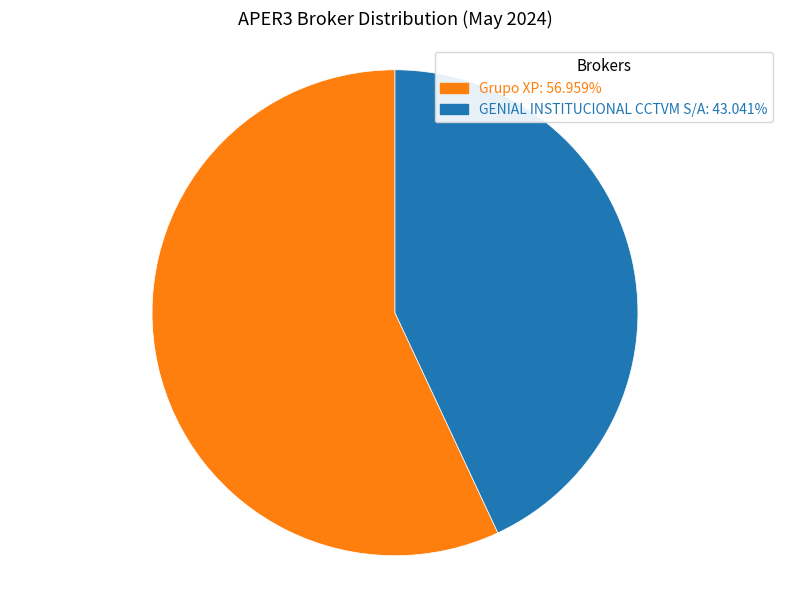

Combined, do GENIAL INSTITUCIONAL CCTVM S/A and Grupo XP account for over 50%?

Yes